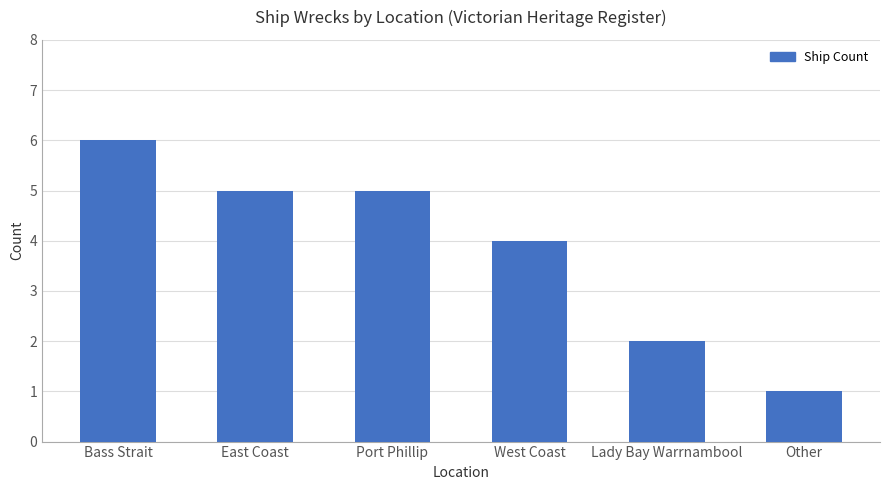

What is the label of the 3rd bar from the left?

Port Phillip